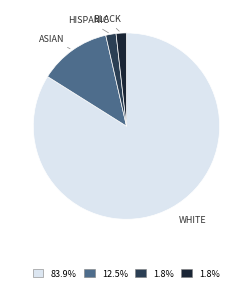

Combined, do ASIAN and HISPANIC account for over 50%?

No